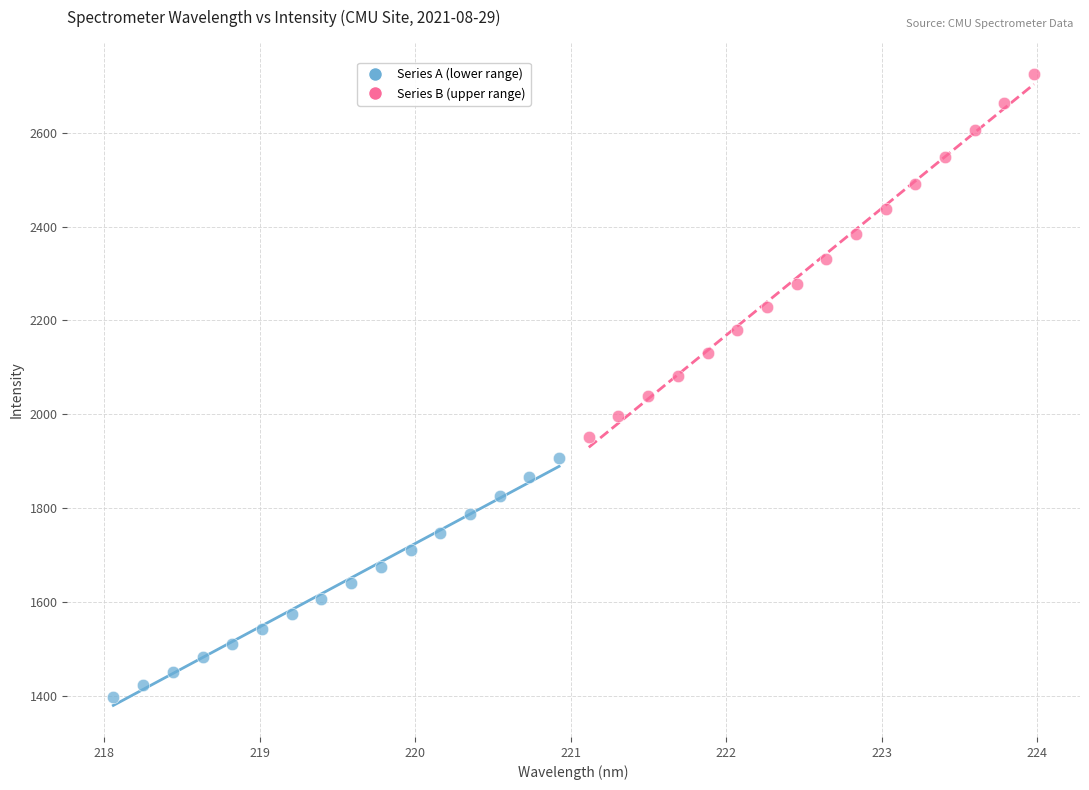

What are all the series names shown in the legend?

Series A (lower range), Series B (upper range)